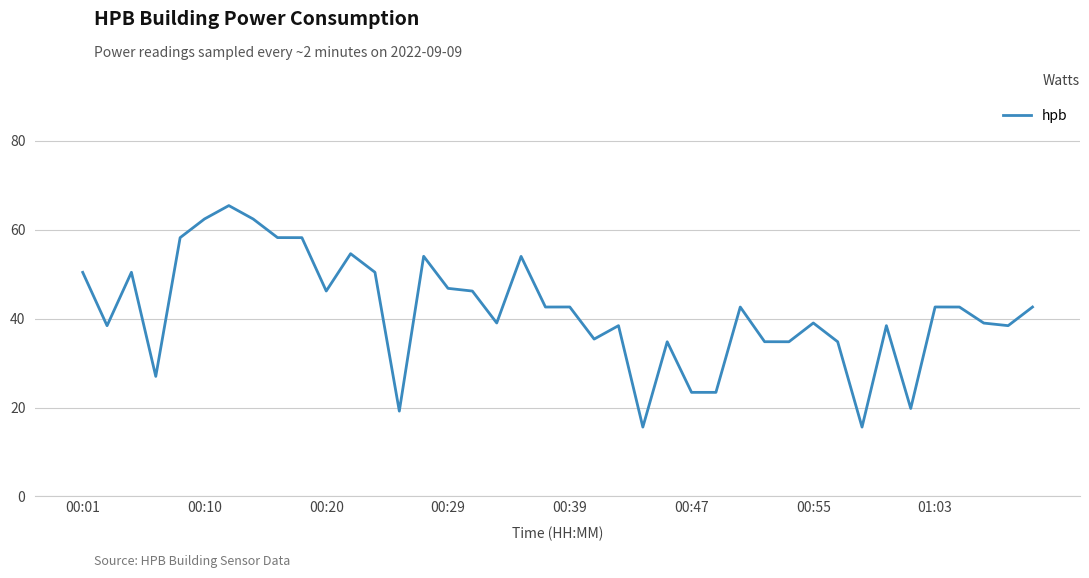

What is the difference between the maximum and minimum values?

49.8